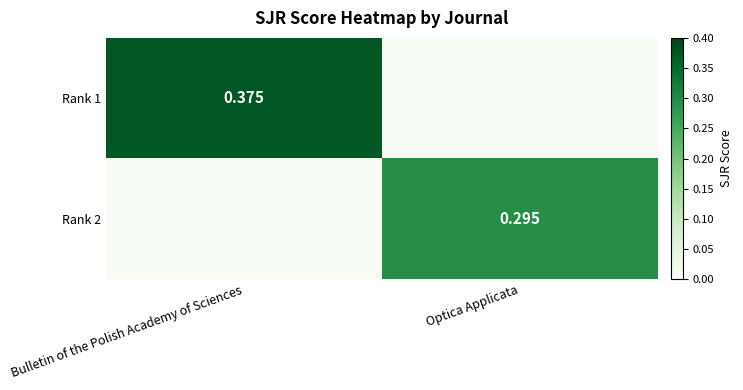

What is the sum of the Rank 2 values at Bulletin of the Polish Academy of Sciences and Optica Applicata?

0.3